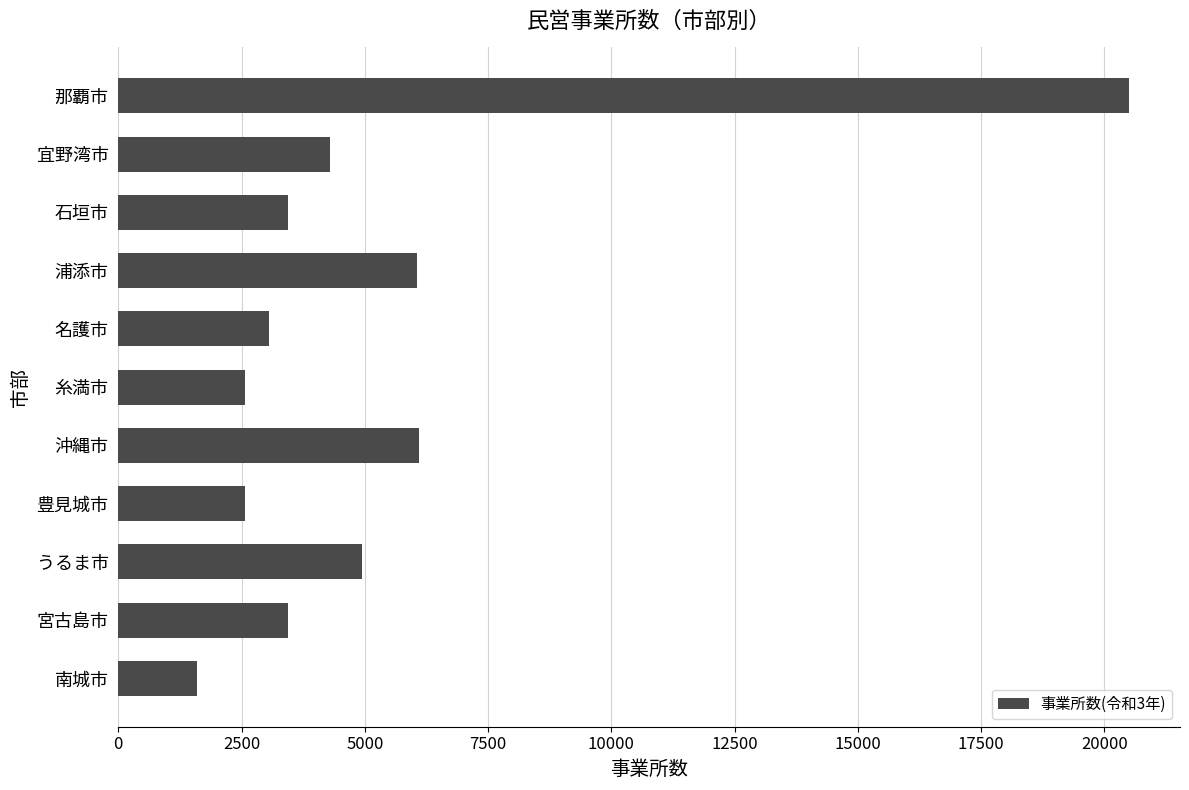

The value at 宮古島市 is 4654. True or false?

False